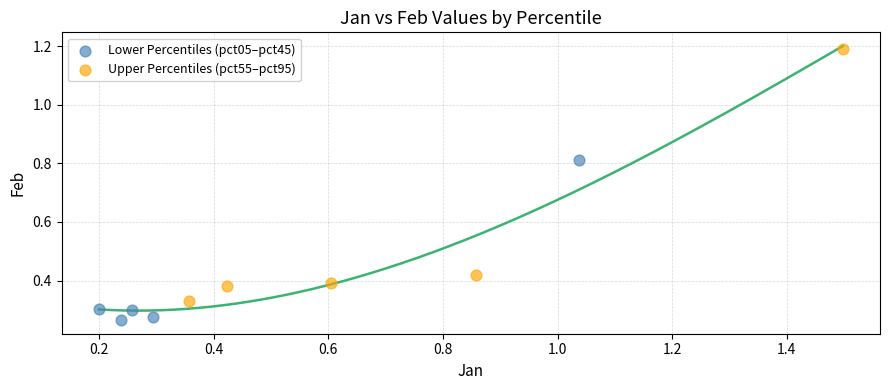

Which series has the widest spread of Y values?

Upper Percentiles (pct55–pct95)